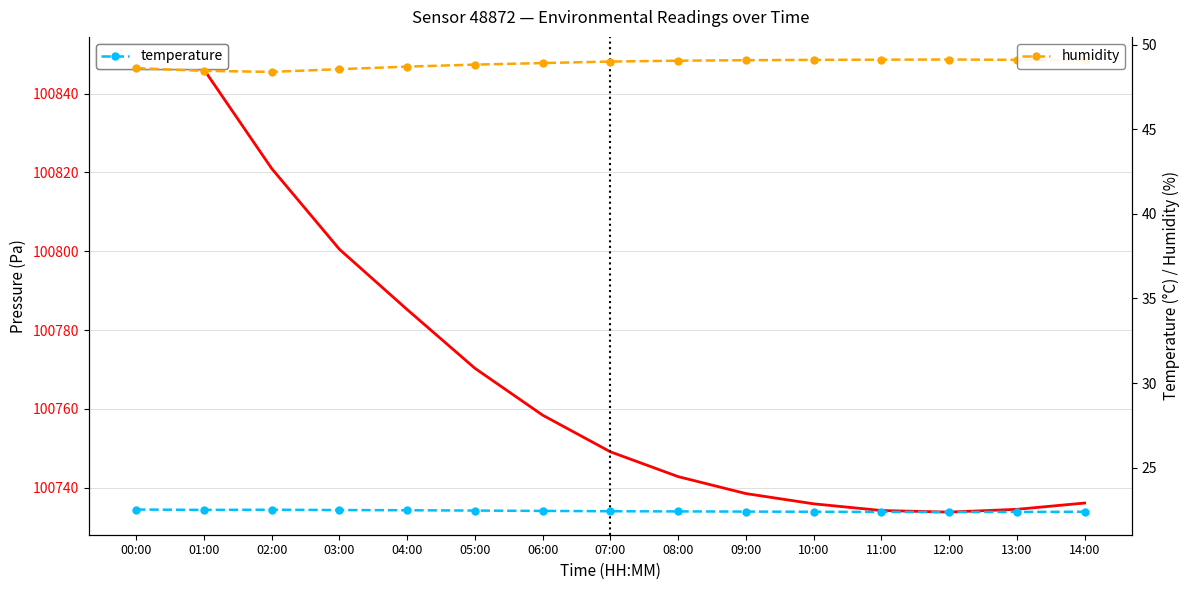

Where does the humidity series first go above 49?

08:00